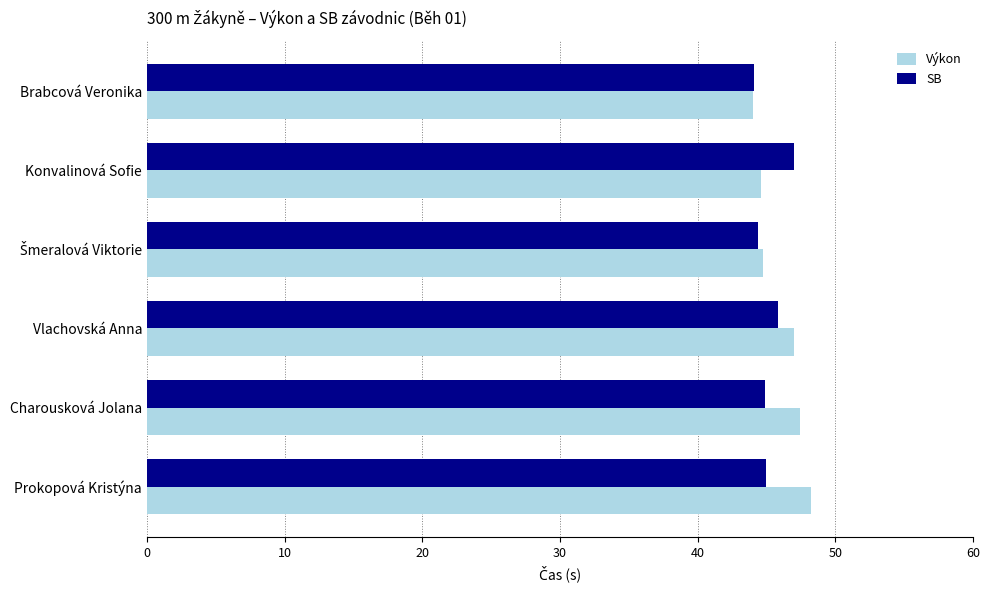

At Prokopová Kristýna, list the series in order from largest to smallest.

Výkon, SB